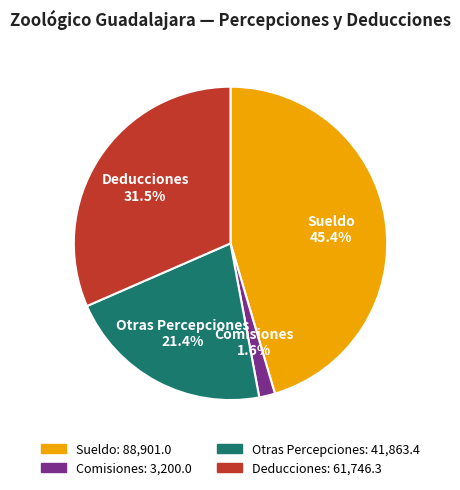

Does any single category account for the majority?

No